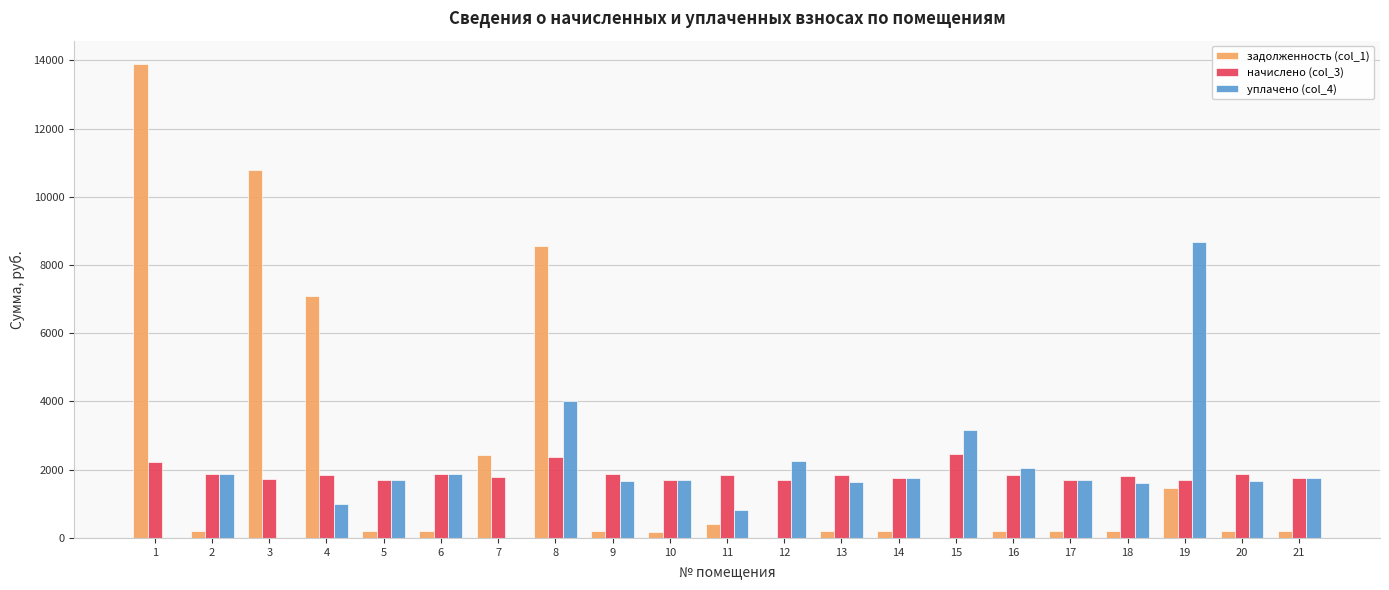

Is the value of задолженность (col_1) at 20 greater than the value of начислено (col_3) at 2?

No